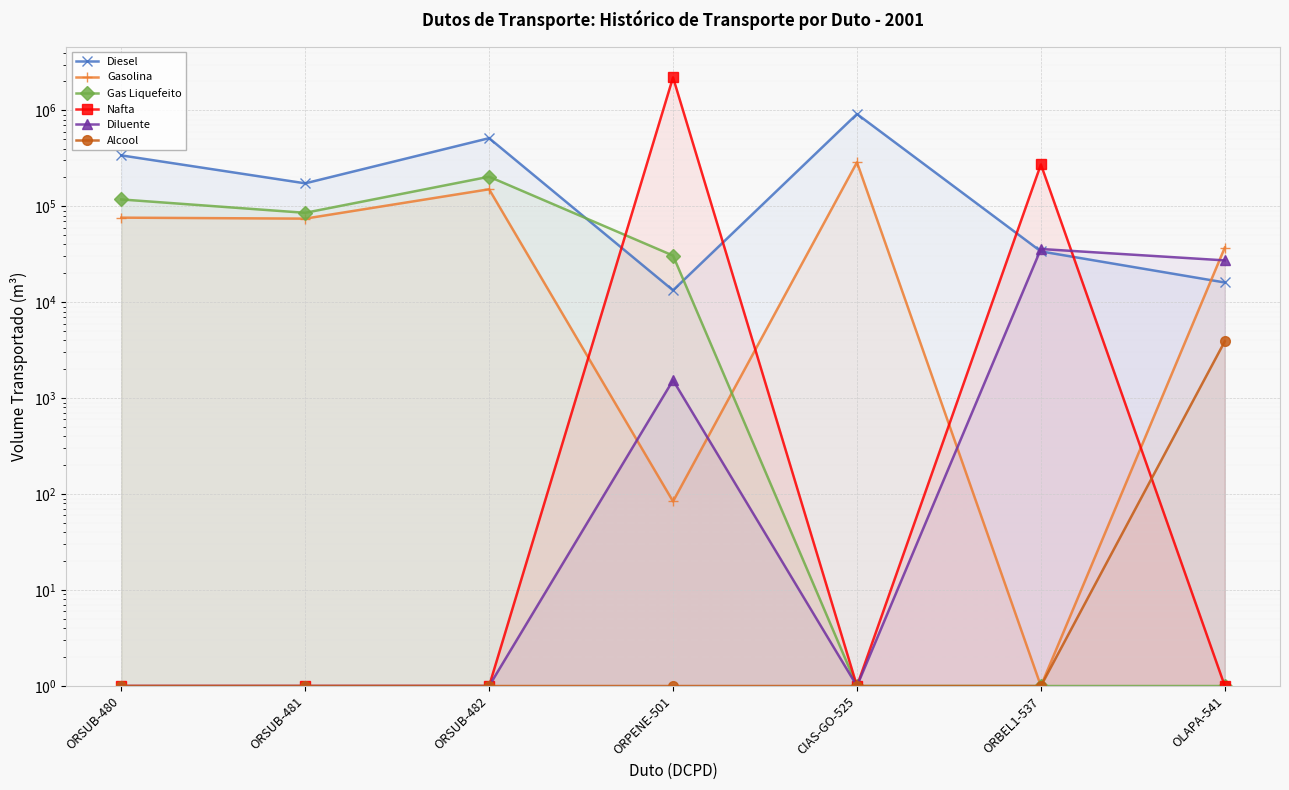

Reading right to left, transcribe all the data shown in this chart.

Diesel: 16058	33864	915193	13308	512708	173428	339280
Gasolina: 37181	1	287225	84	150436	74339	76097
Gas Liquefeito: 1	1	1	30626	203305	85485	117820
Nafta: 1	273002	1	2204815	1	1	1
Diluente: 27292	35871	1	1538	1	1	1
Alcool: 3919	1	1	1	1	1	1